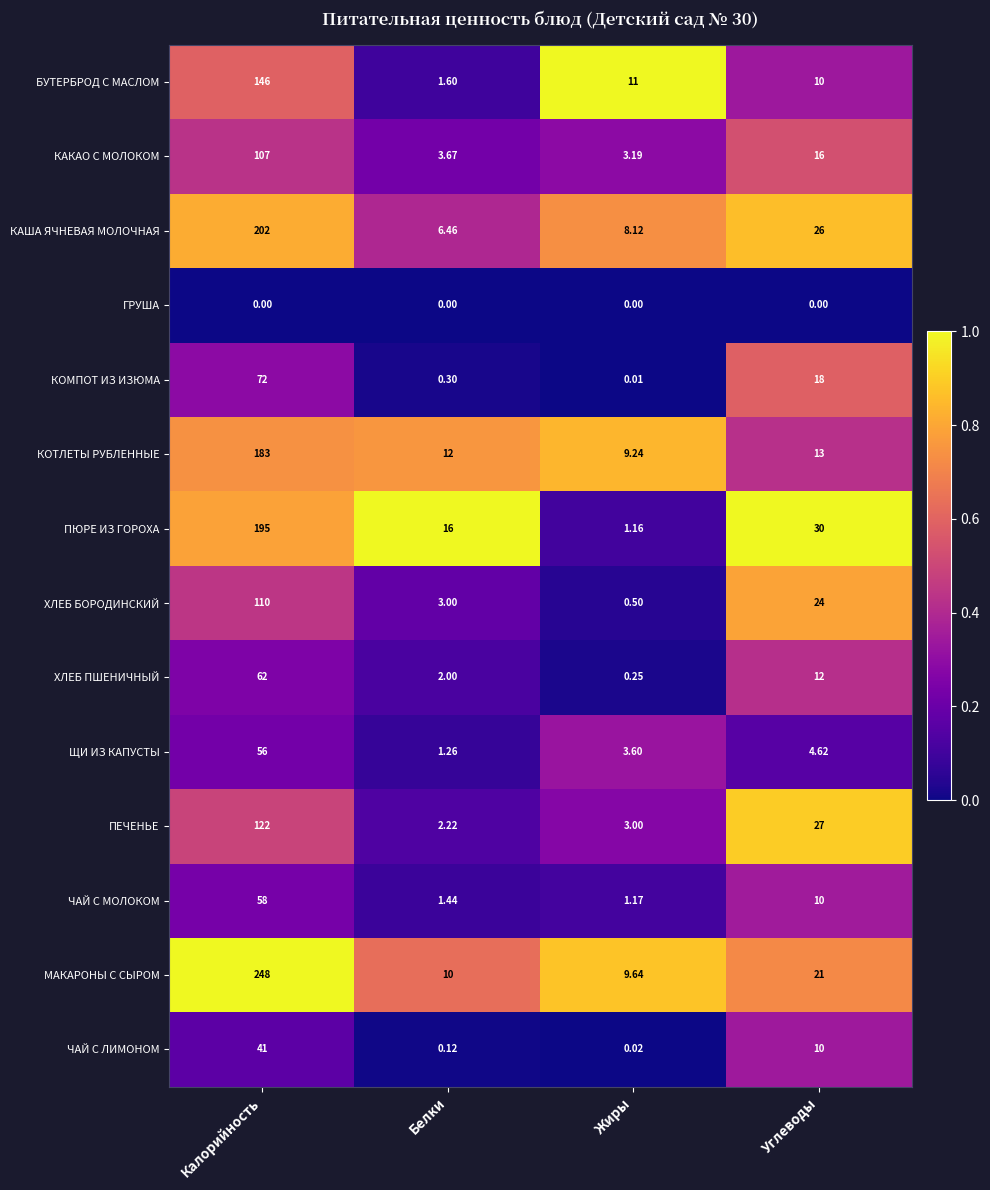

Which series has the widest spread of values?

МАКАРОНЫ С СЫРОМ